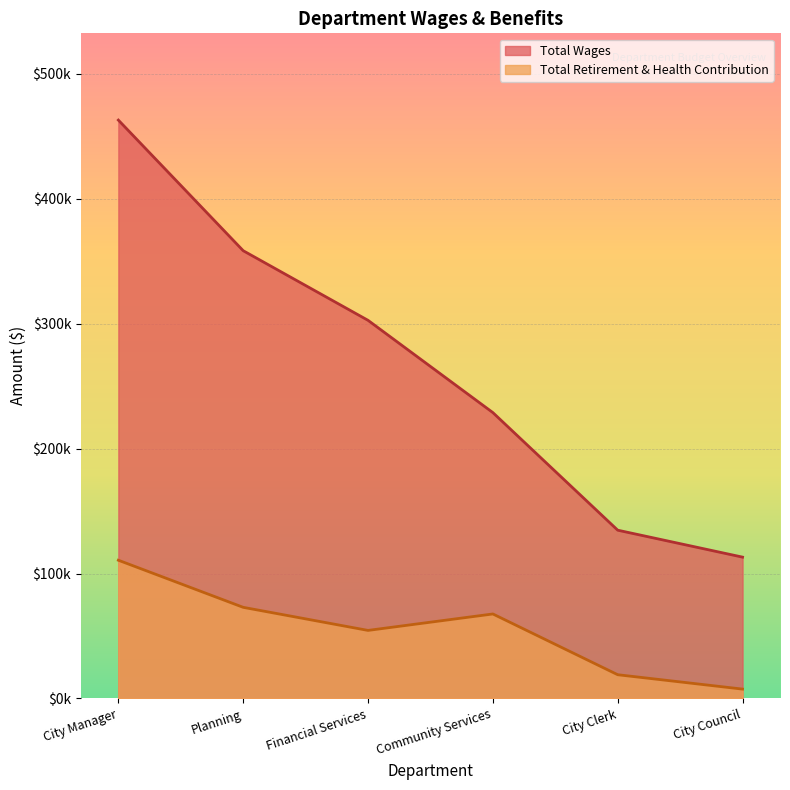

What is the total value across all series at Community Services?

296425